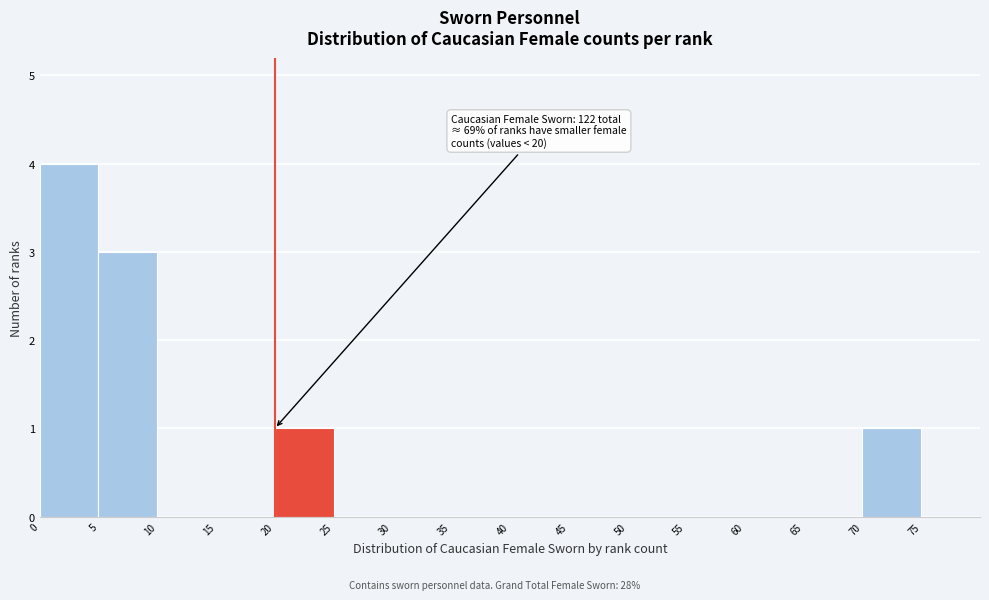

Which range on the x-axis has the tallest bar?

0 to 5